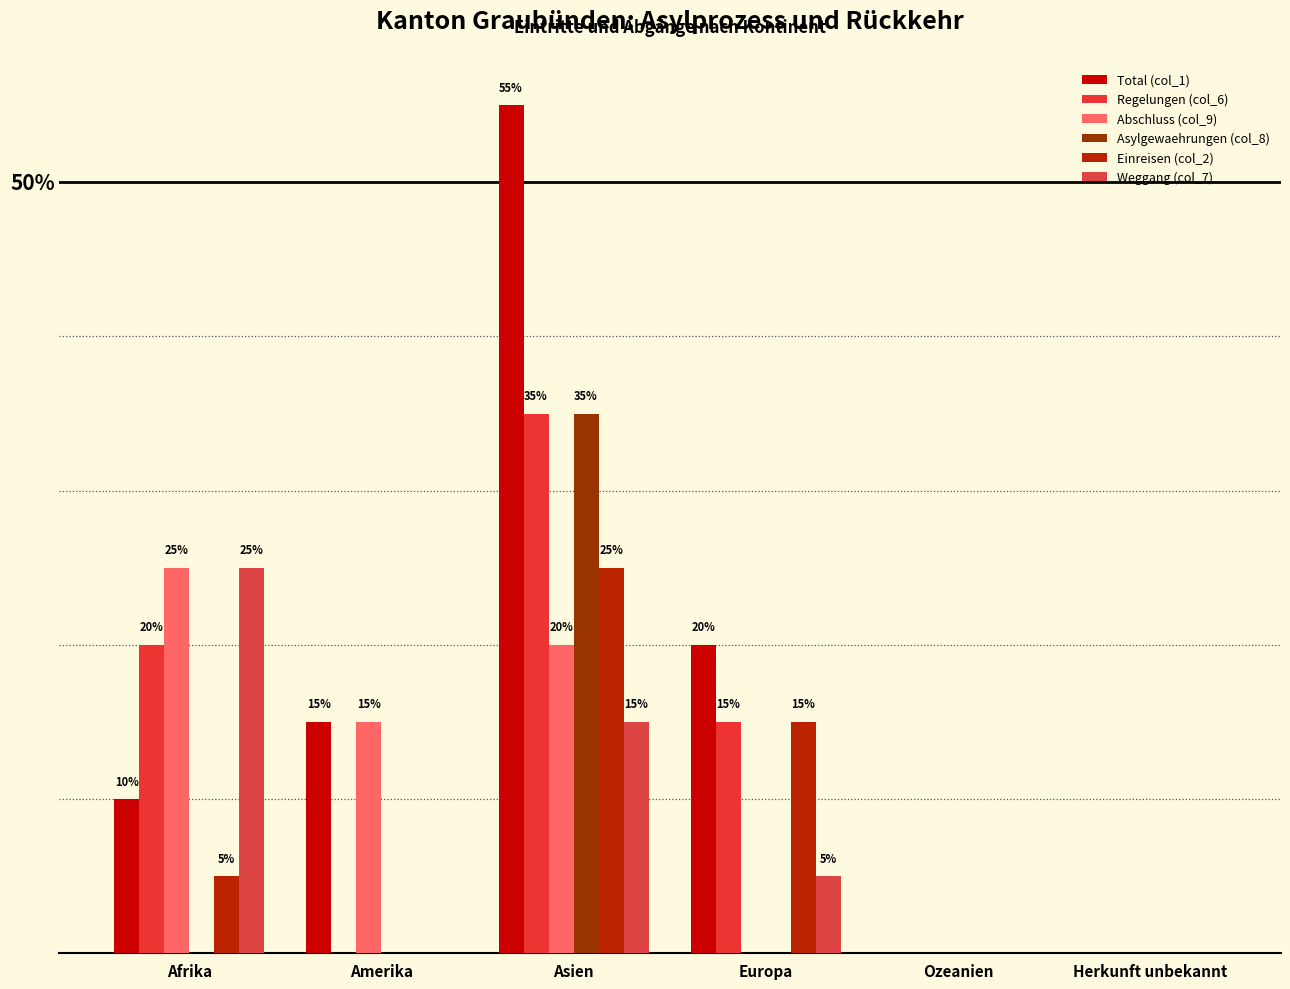

Are the bars horizontal?

No